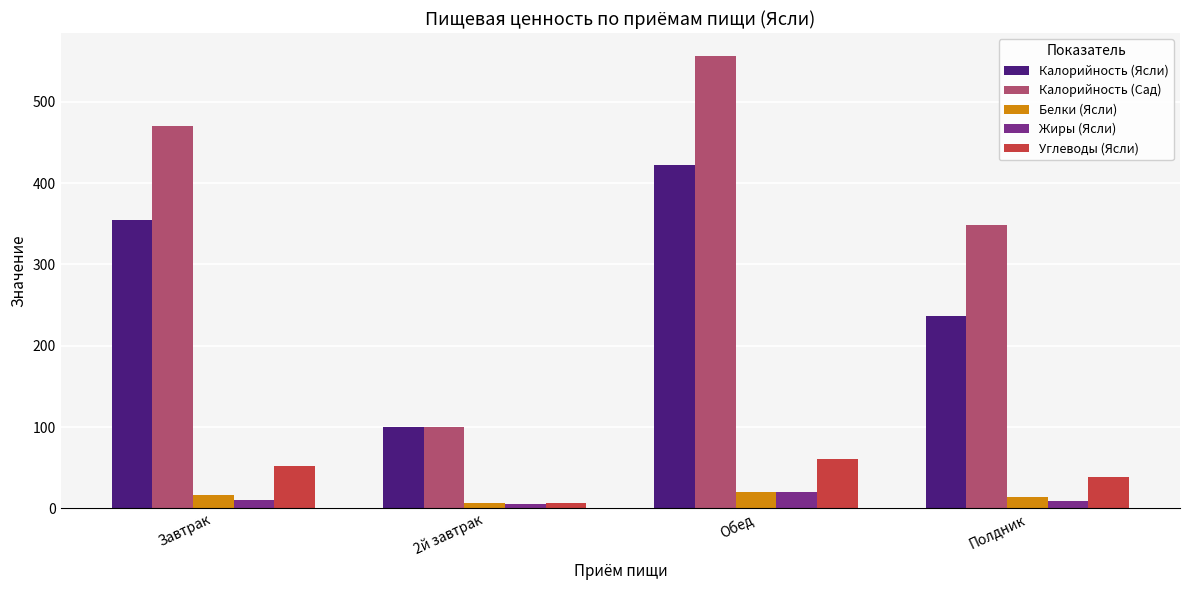

What is the minimum value shown in the chart?

4.8